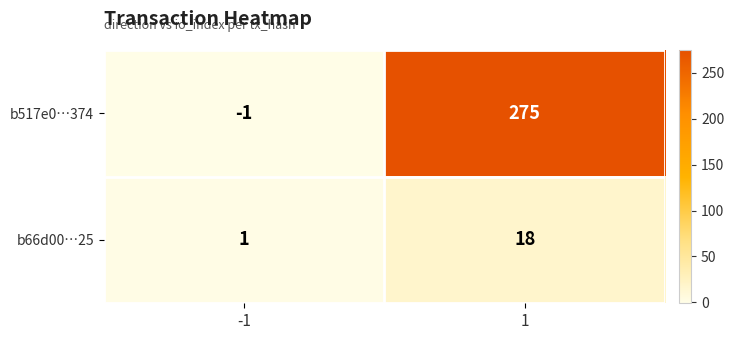

List the series in order of their overall mean, highest first.

b517e0…374, b66d00…25